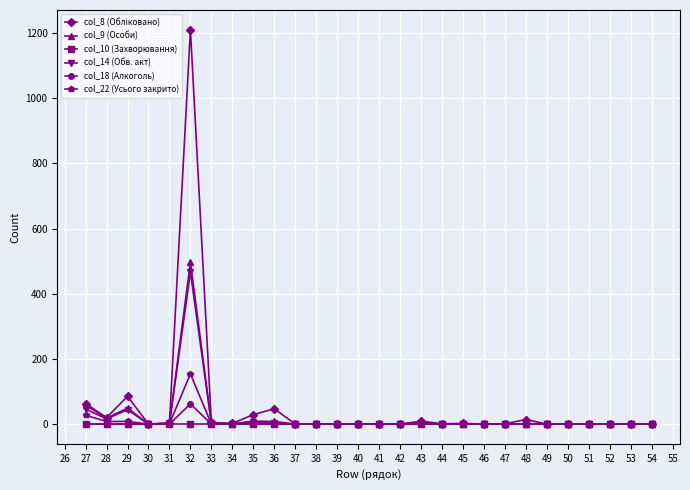

Does the chart display data point markers on the line(s)?

Yes